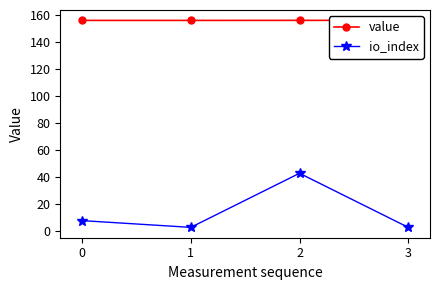

Does the chart display data point markers on the line(s)?

Yes